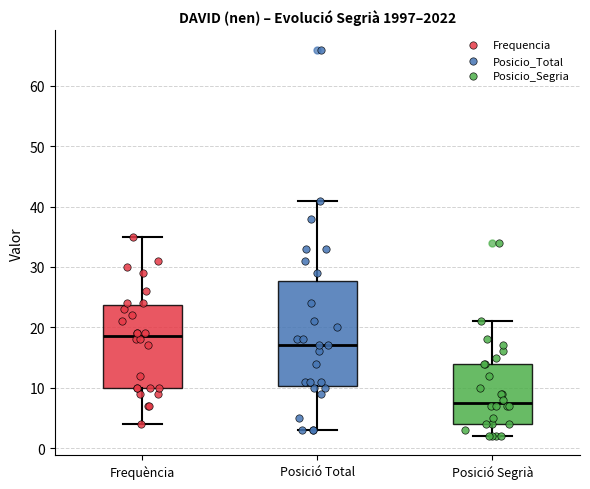

Reading left to right, read every box against the y-axis: the position of its median line, the range the box covers, and the ends of its whiskers. The values are not printed on the chart, so give them approximately, as read against the axis.

Frequència: median 19, box 10 to 24, whiskers 4 to 35
Posició Total: median 17, box 10 to 28, whiskers 3 to 41
Posició Segrià: median 8, box 4 to 14, whiskers 2 to 21